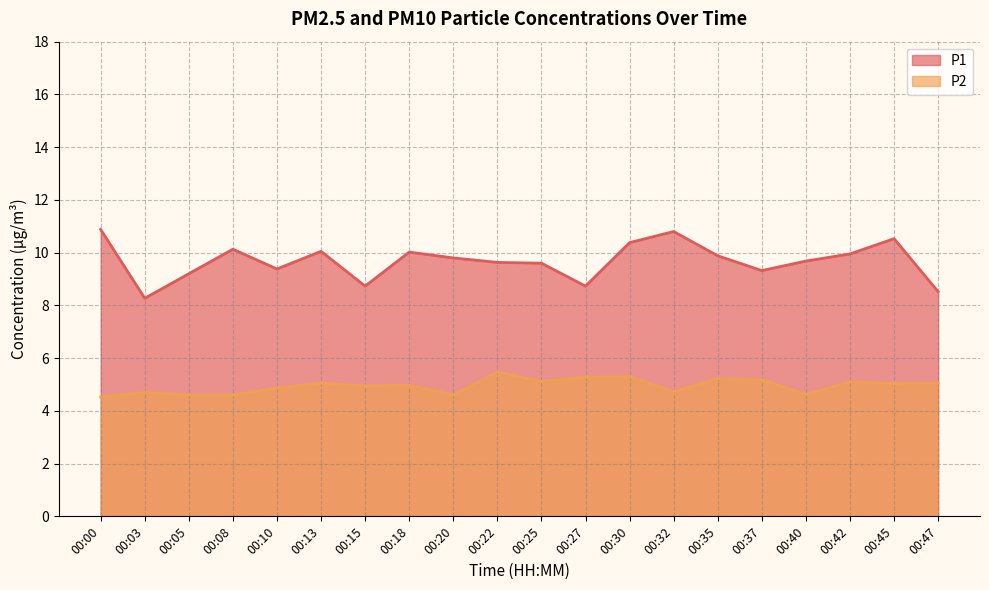

List the labels in order of P2 value, smallest first.

00:00, 00:05, 00:08, 00:20, 00:40, 00:03, 00:32, 00:10, 00:15, 00:18, 00:45, 00:13, 00:47, 00:42, 00:25, 00:37, 00:35, 00:27, 00:30, 00:22